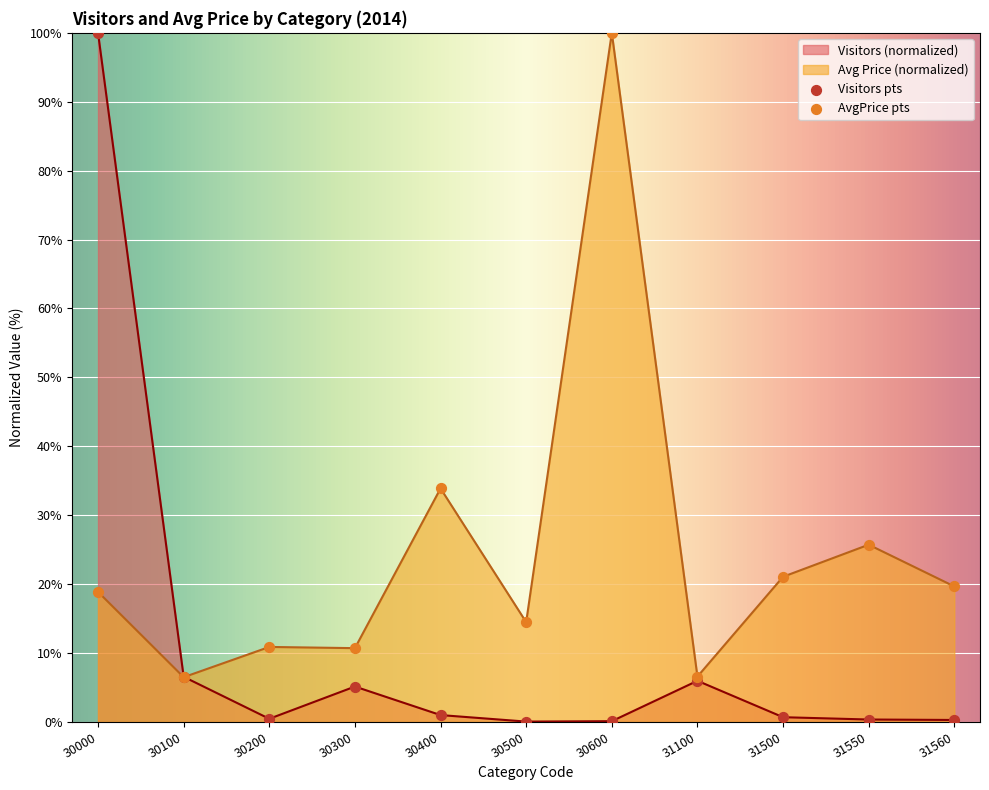

What is the total value across all series at 30600?

100.1